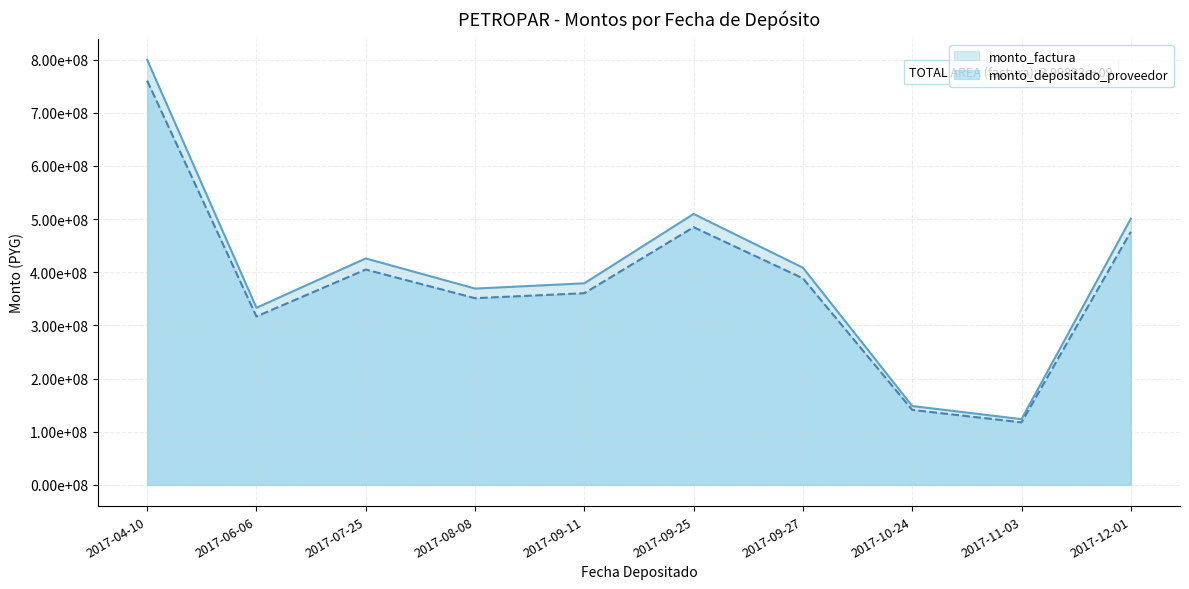

What is the spread (max minus min) of values at 2017-11-03?

6064181